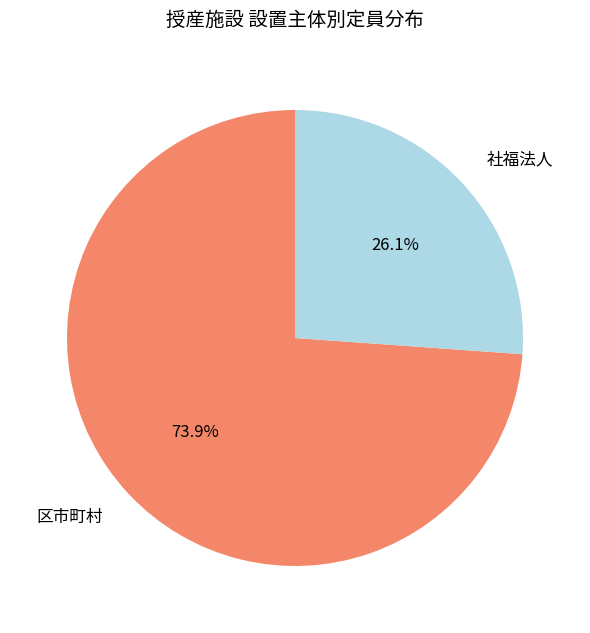

Rank the categories by value from lowest to highest.

社福法人, 区市町村